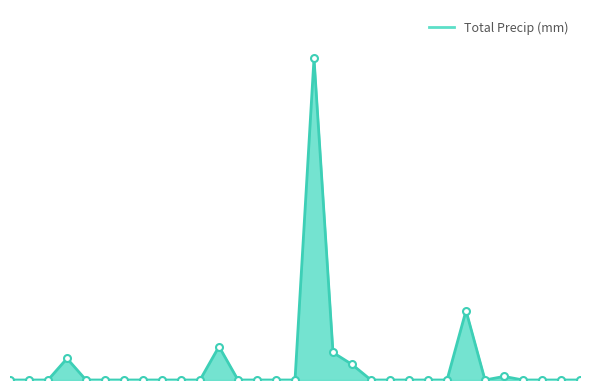

Does the chart display data point markers on the line(s)?

No